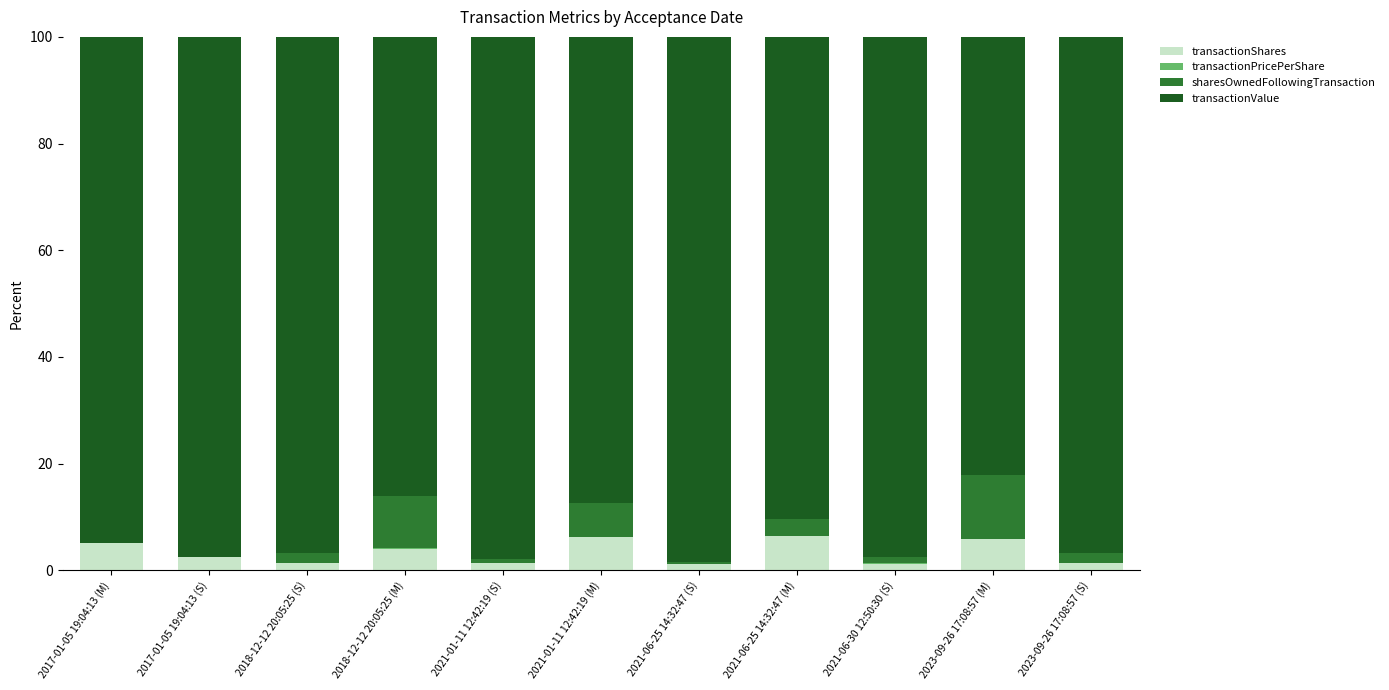

The transactionShares series shows 1.3 at 2021-01-11 12:42:19 (S). True or false?

True